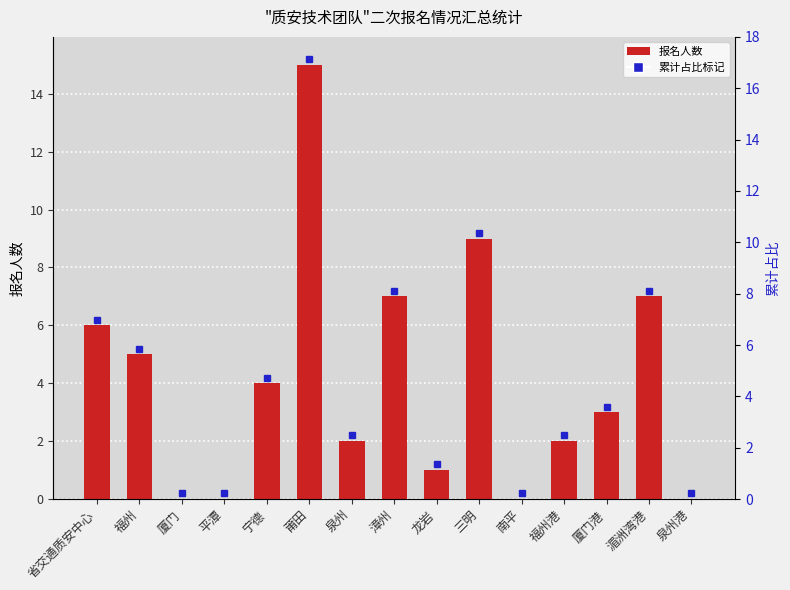

Which has a higher value, 厦门港 or 湄洲湾港?

湄洲湾港